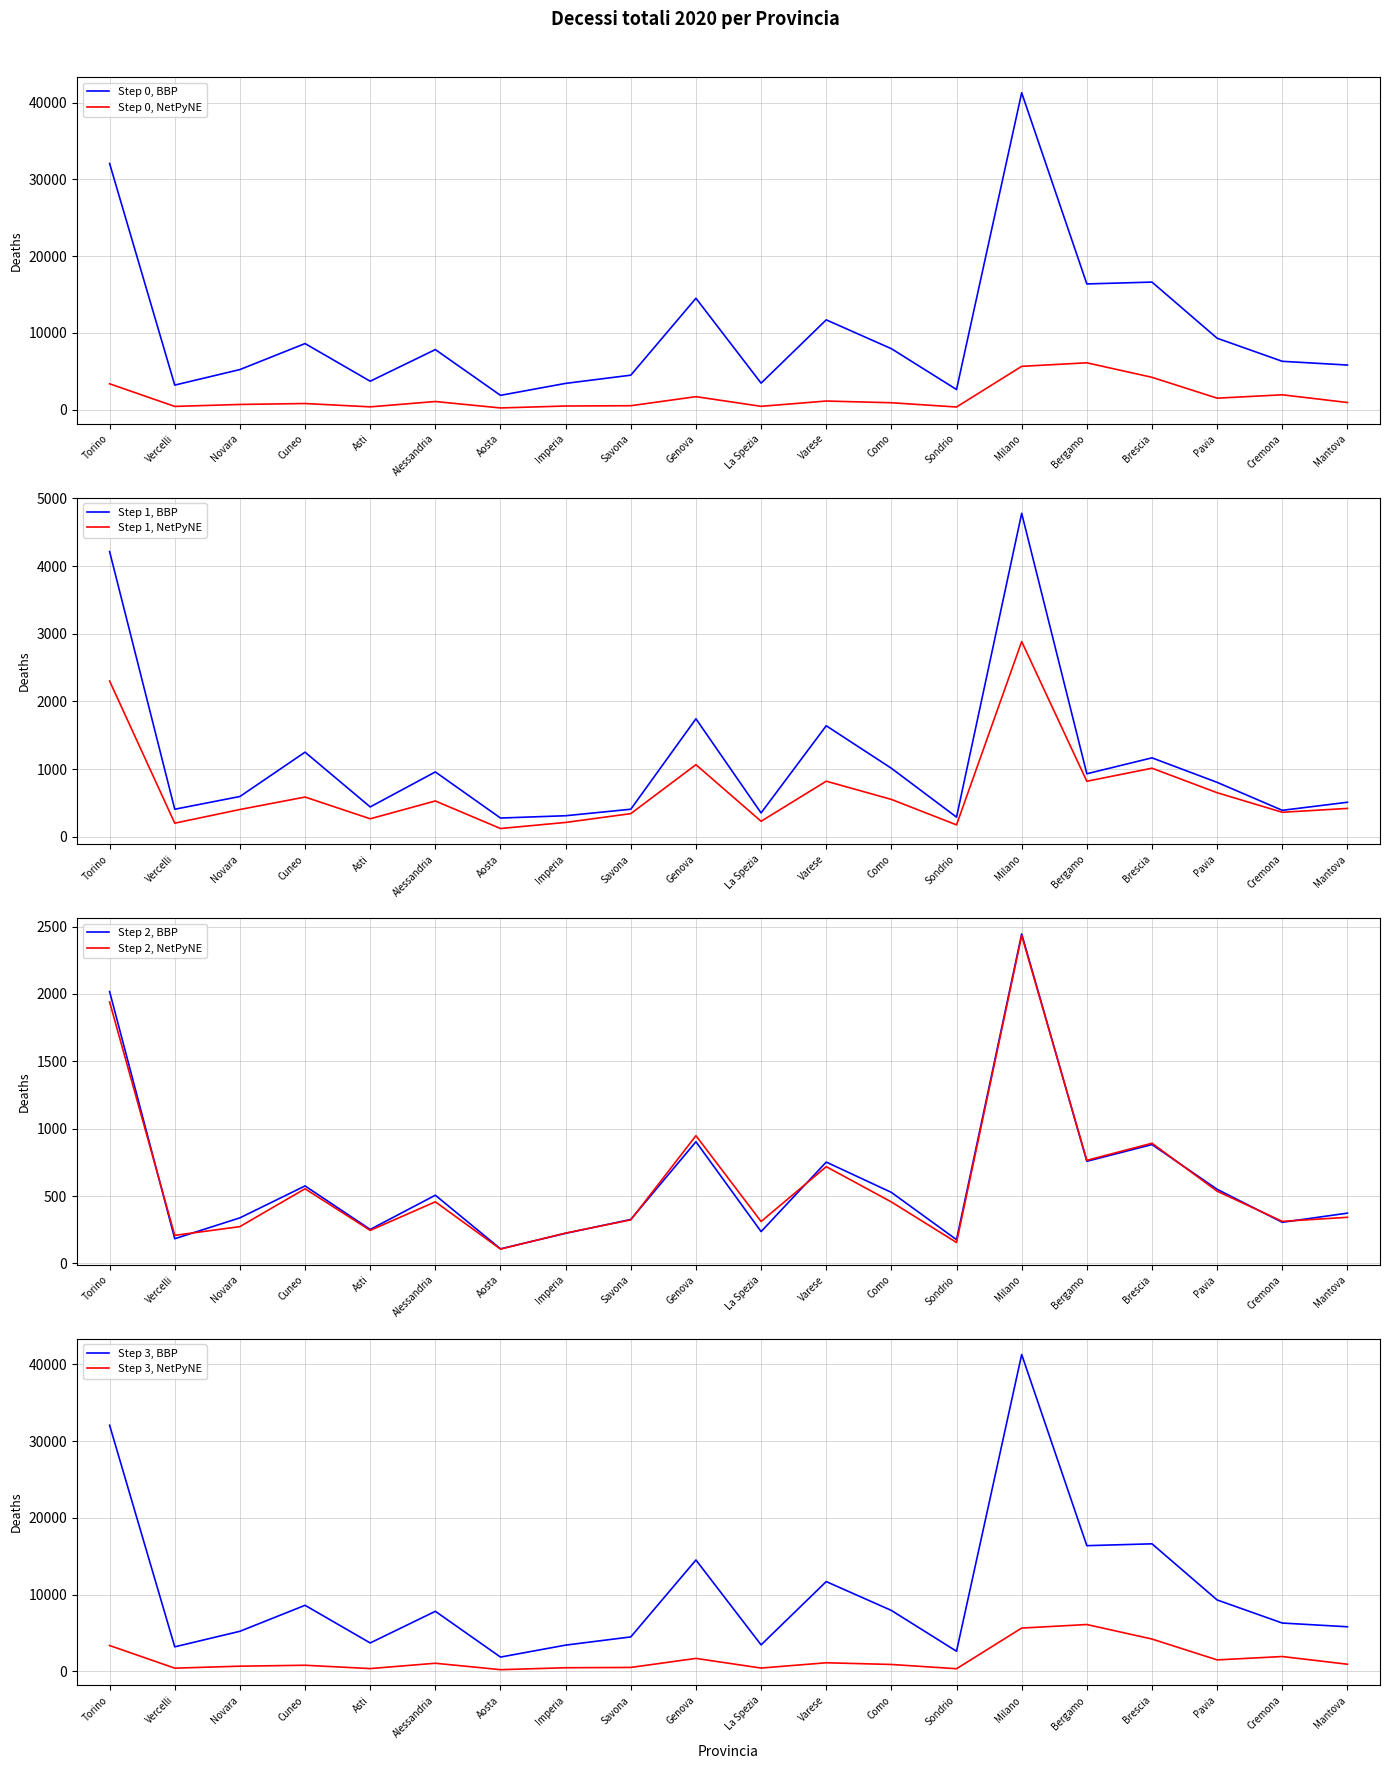

Does the chart display data point markers on the line(s)?

No